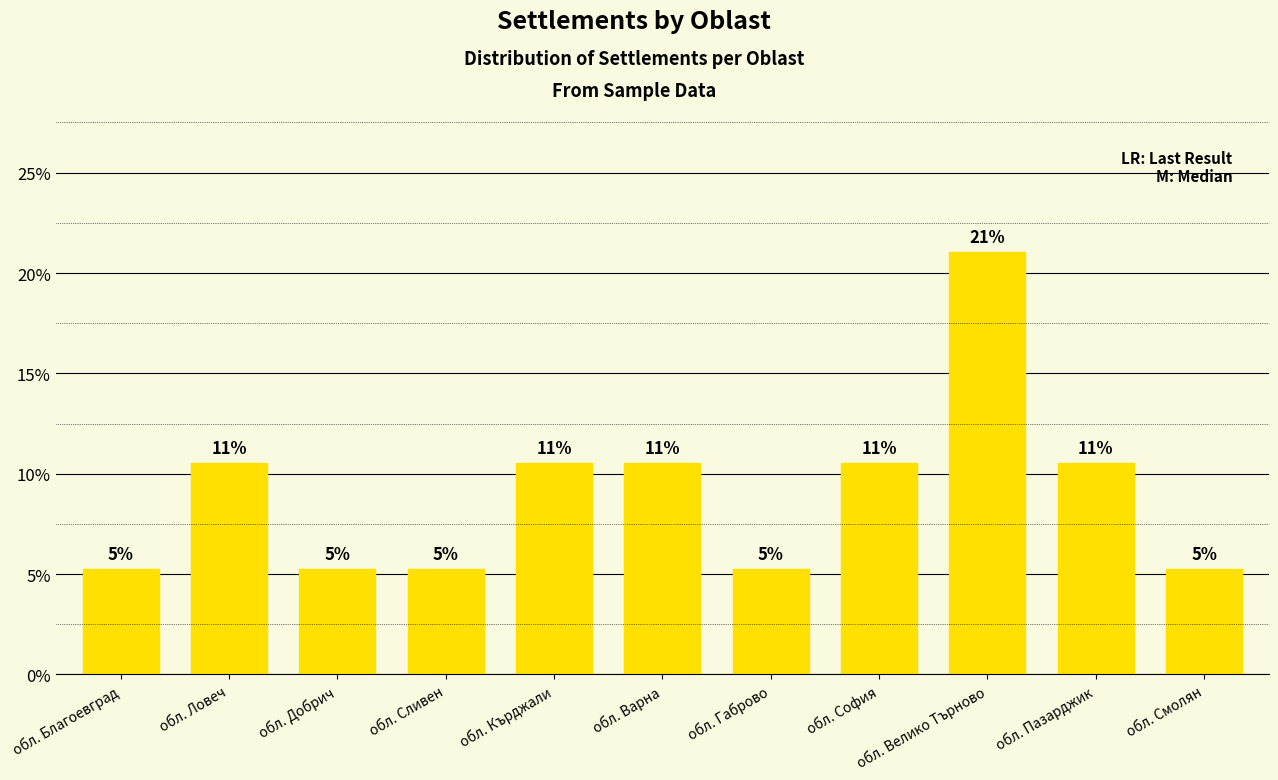

How many bars are there in total?

11